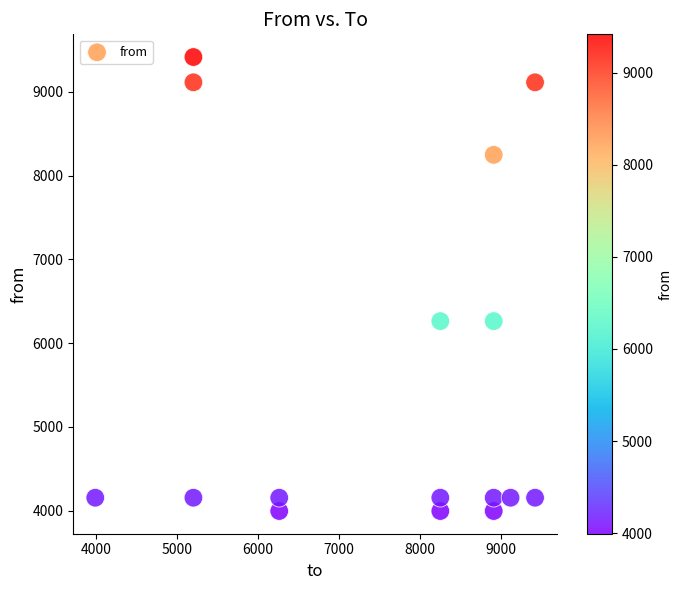

What is the range of Y values (max minus min)?

5422